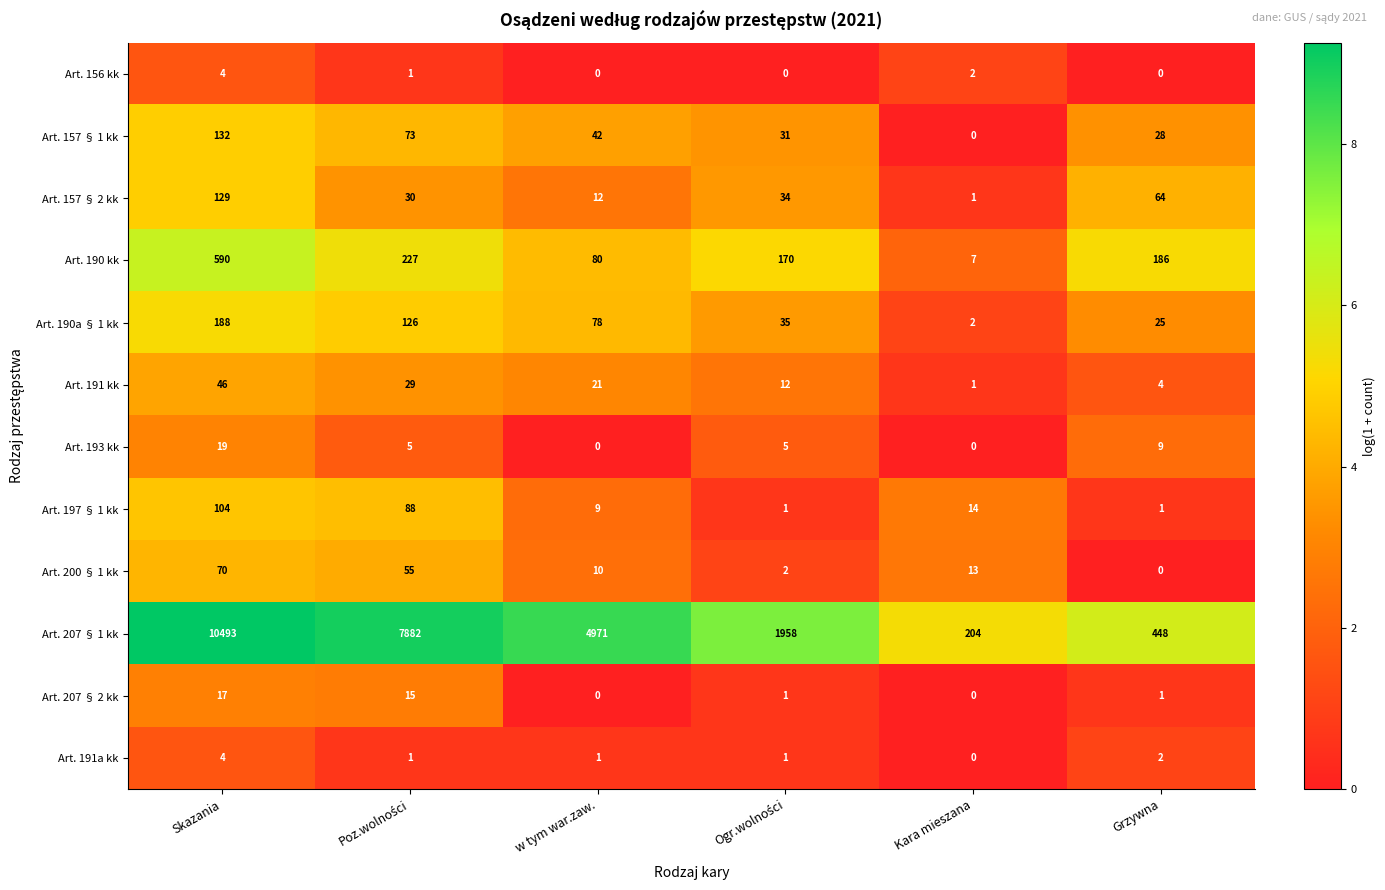

The Art. 197 § 1 kk series shows 1 at Grzywna. True or false?

True